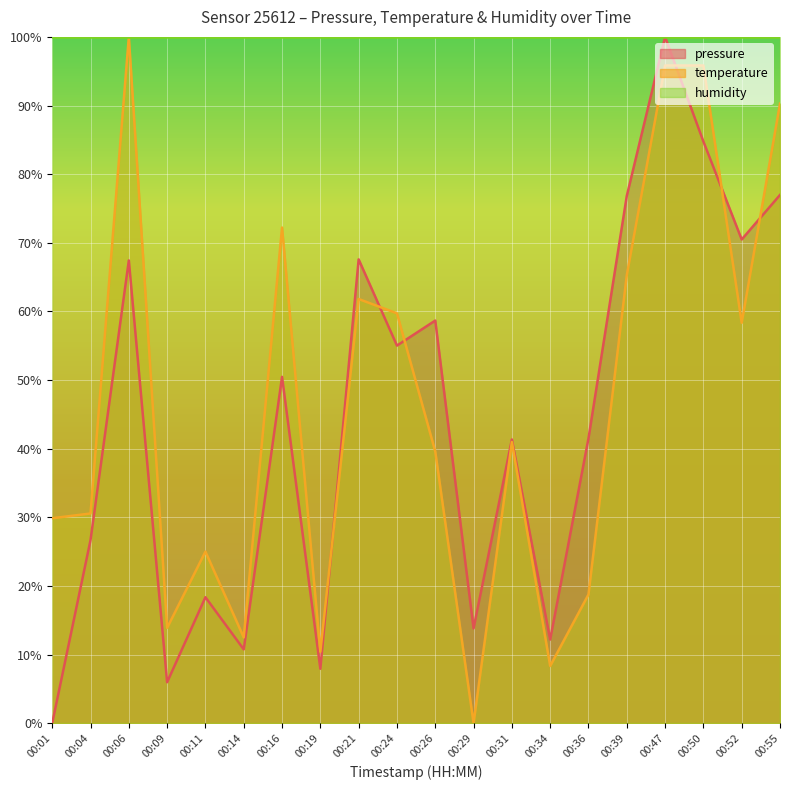

What is the spread (max minus min) of values at 00:21?

38.2